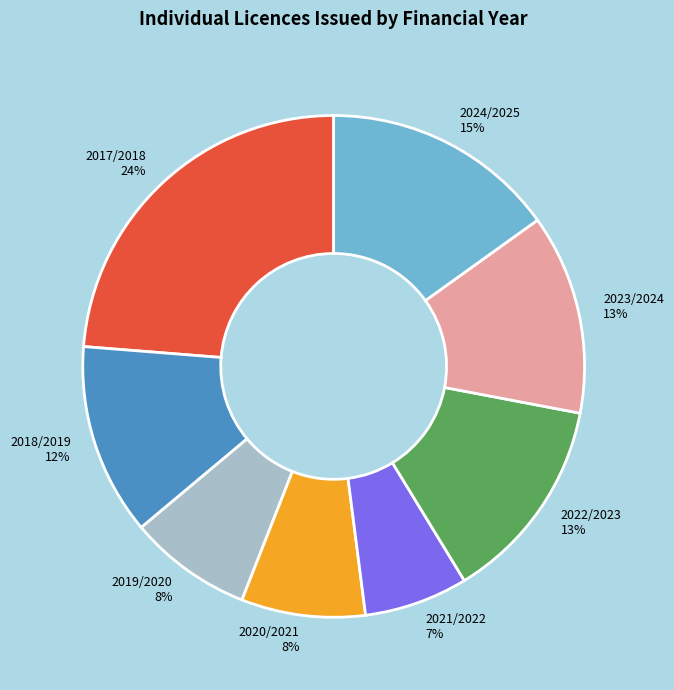

What percentage is the 2019/2020 slice, to the nearest percent?

8%